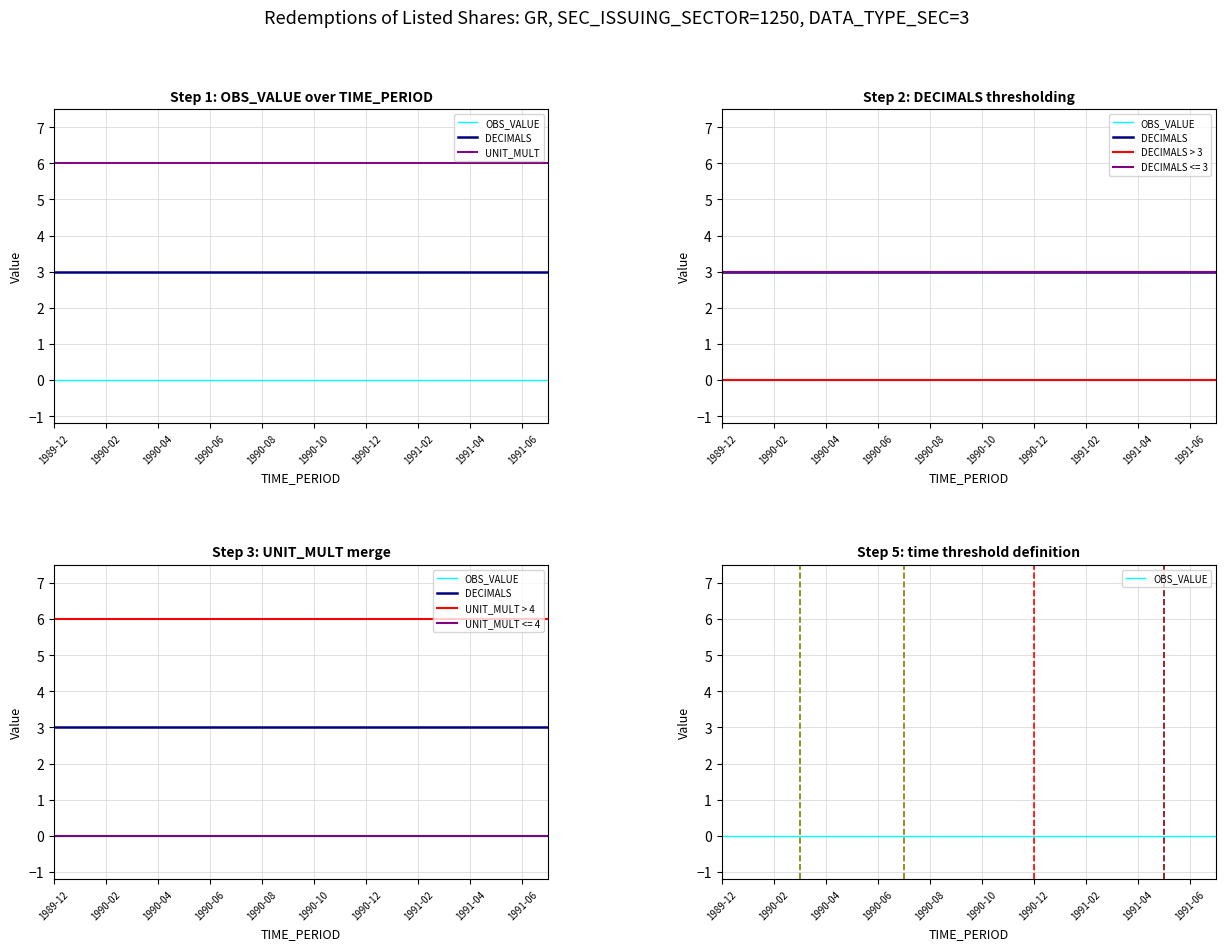

True or false: DECIMALS and DECIMALS > 3 intersect in this chart.

False